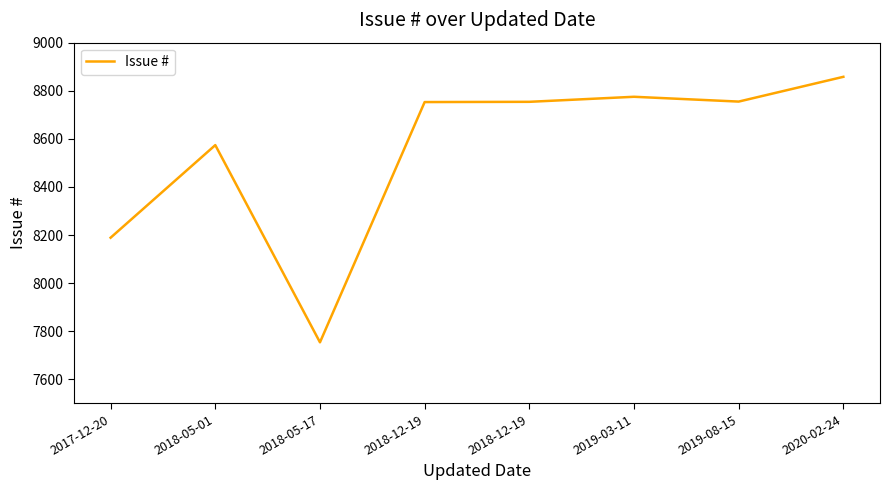

Where is the data nearest to the value 8306?

2017-12-20